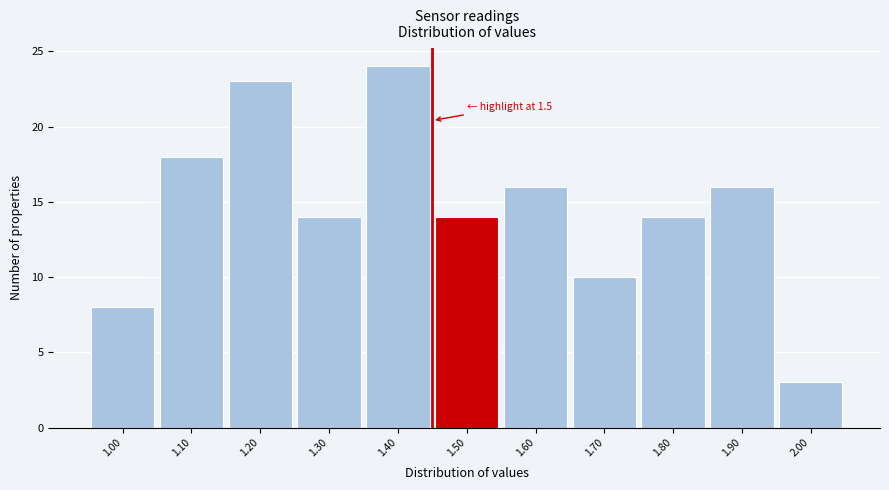

Reading right to left, list all the values displayed in this chart.

3	16	14	10	16	14	24	14	23	18	8